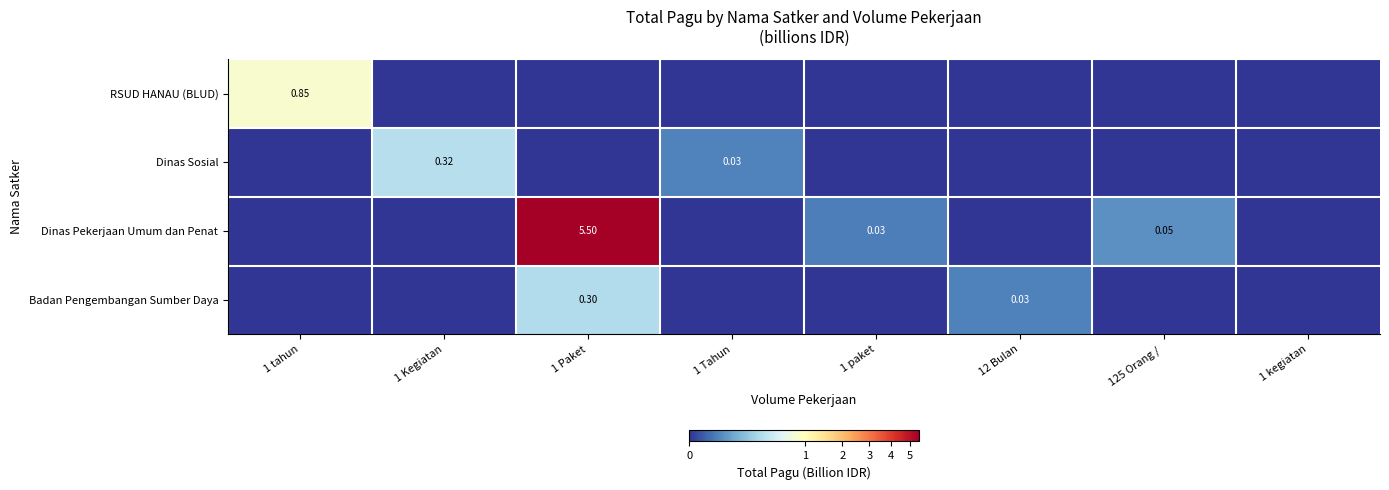

What is the greatest value displayed?

5.5